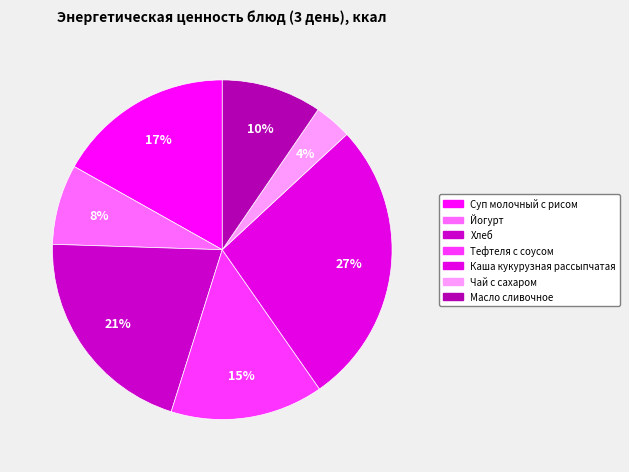

To the nearest percent, what portion does Йогурт represent?

8%